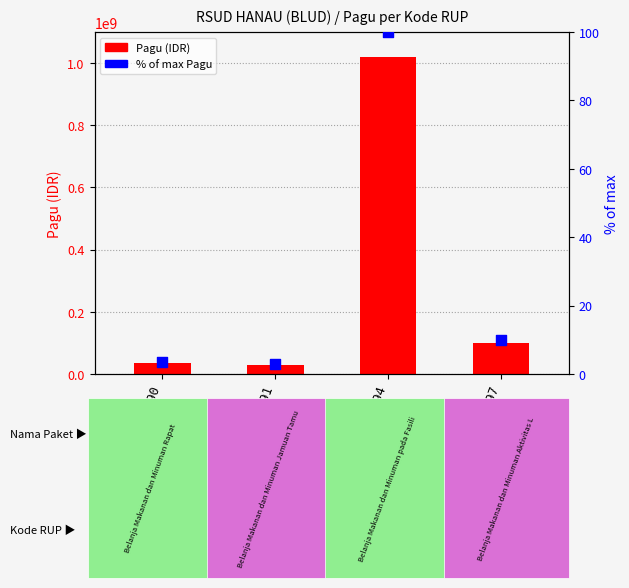

Which series has the largest Y range (max minus min)?

Pagu (IDR)